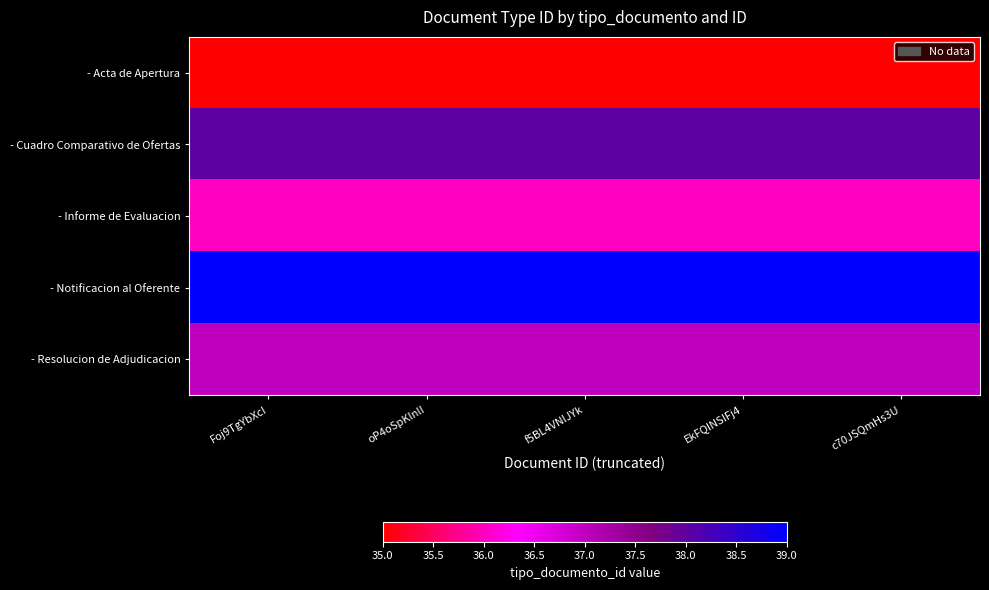

Between oP4oSpKlnlI and EkFQINSIFj4, which is larger?

oP4oSpKlnlI